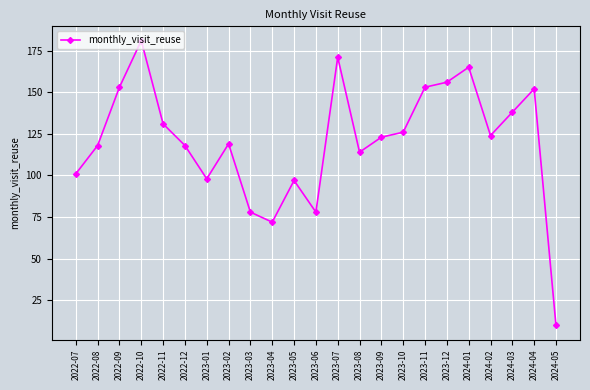

What is the smallest value displayed?

10